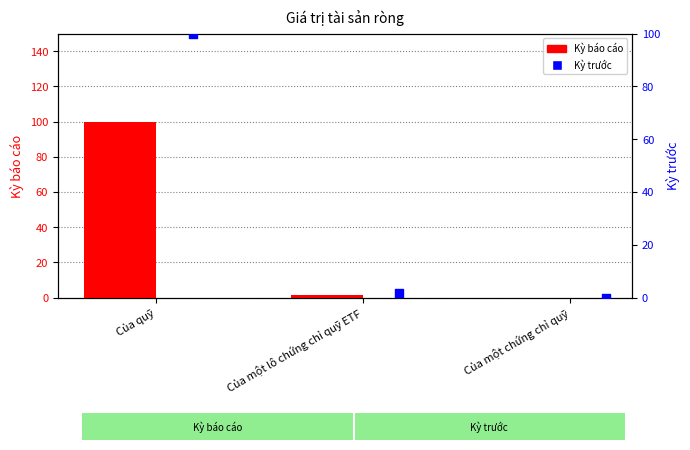

What are all the series names shown in the legend?

Kỳ báo cáo, Kỳ trước